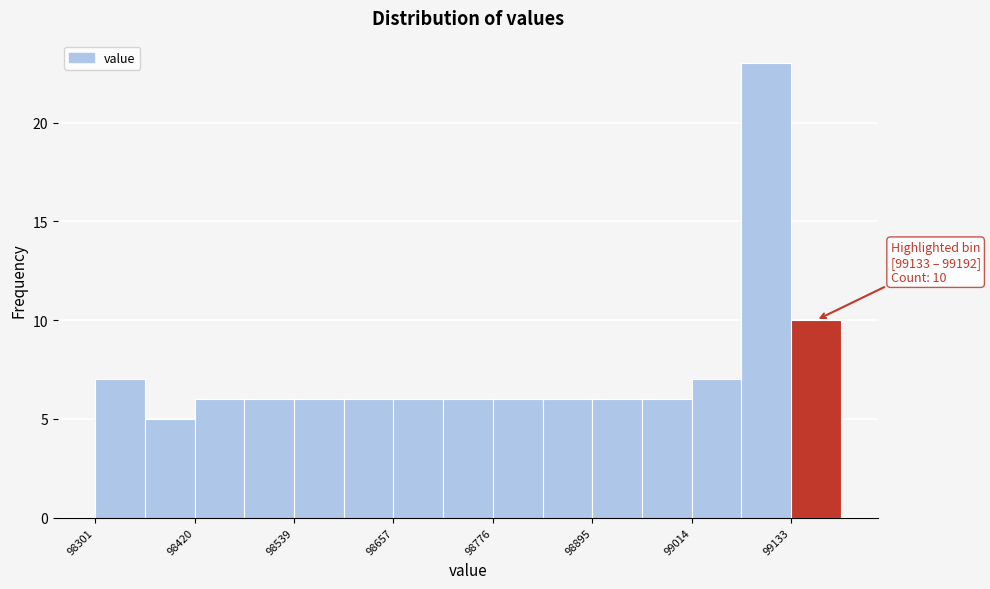

Around what value on the x-axis is the tallest bar? Give the approximate position of its centre, as read against the axis.

99100